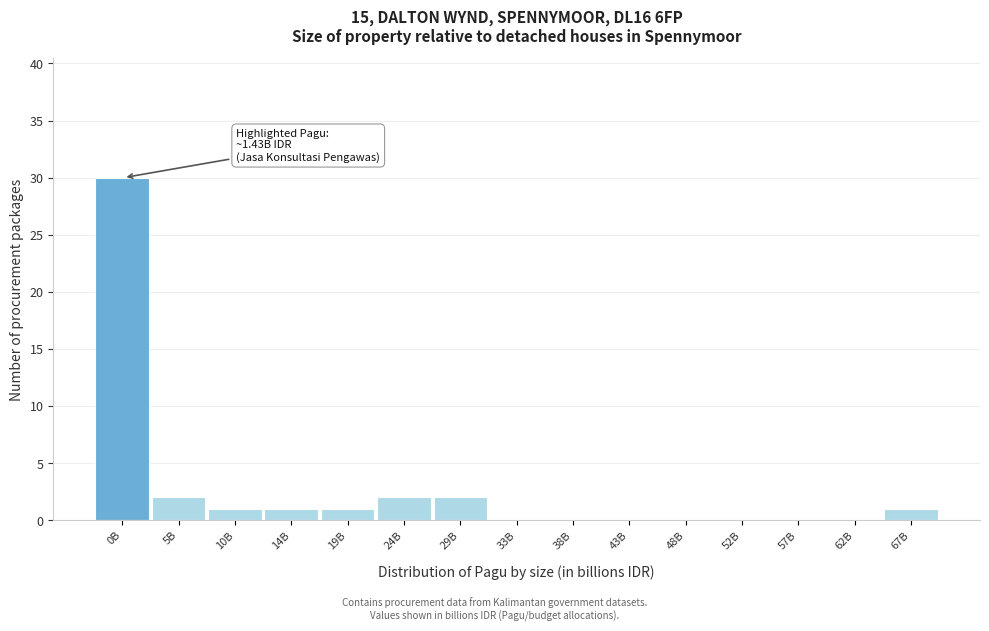

Reading right to left, transcribe all the data shown in this chart.

67B=1	62B=0	57B=0	52B=0	48B=0	43B=0	38B=0	33B=0	29B=2	24B=2	19B=1	14B=1	10B=1	5B=2	0B=30